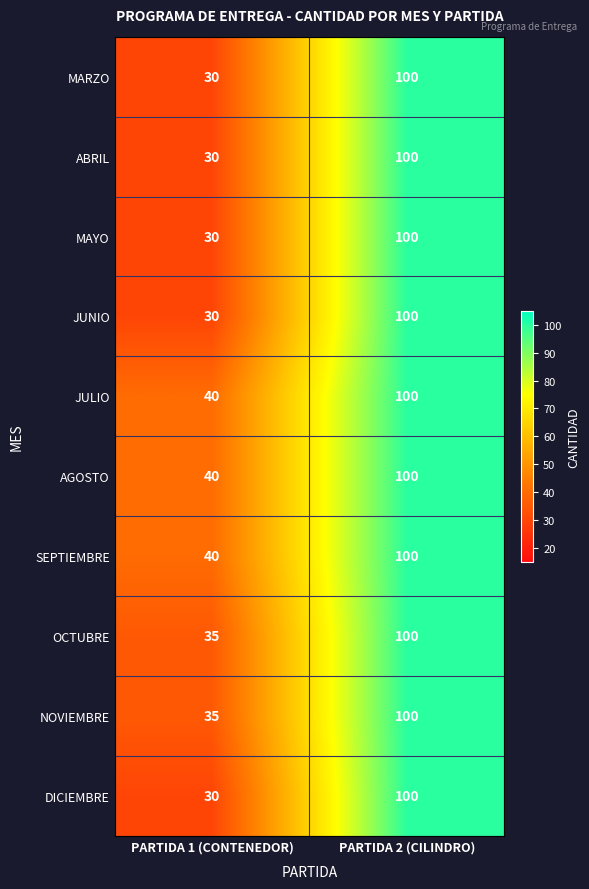

What is the average value of the MAYO series?

65